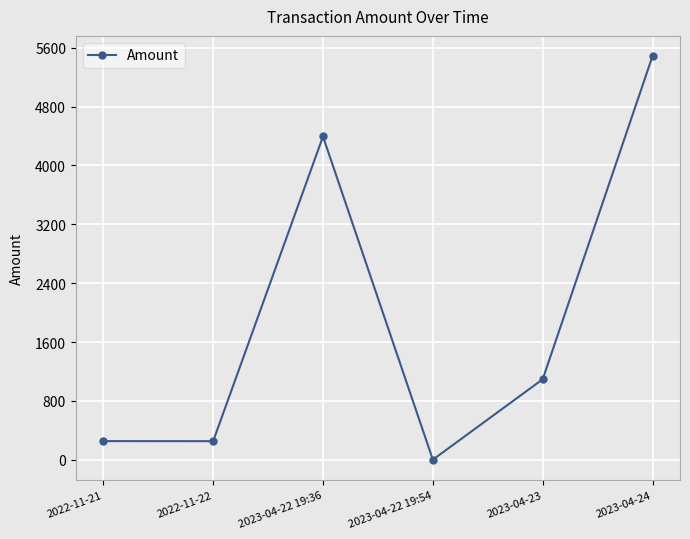

At which category does the data reach its first local peak?

2023-04-22 19:36